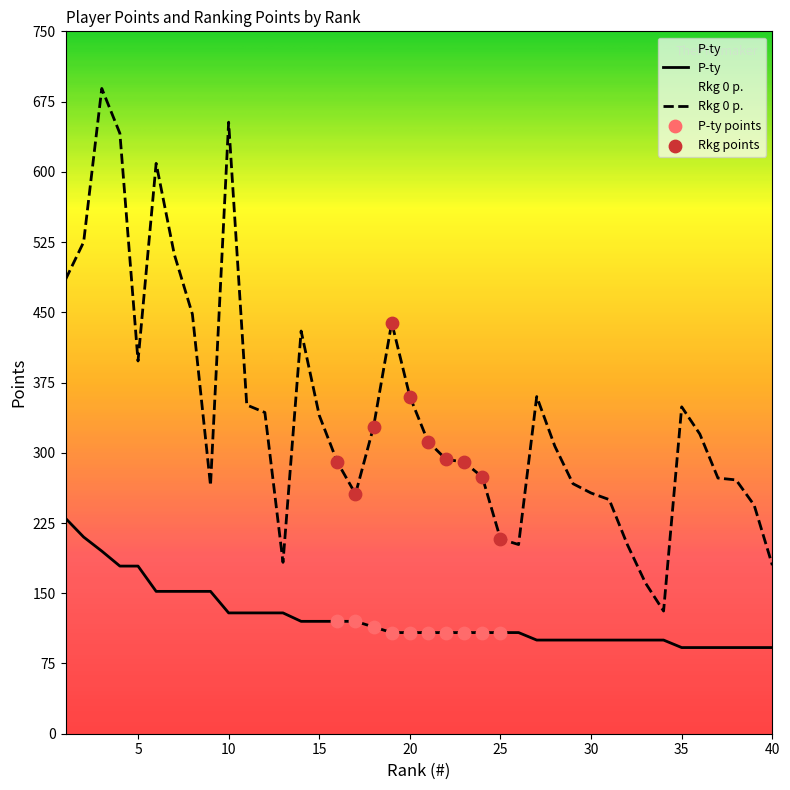

Which series has the widest spread of Y values?

Rkg 0 p.